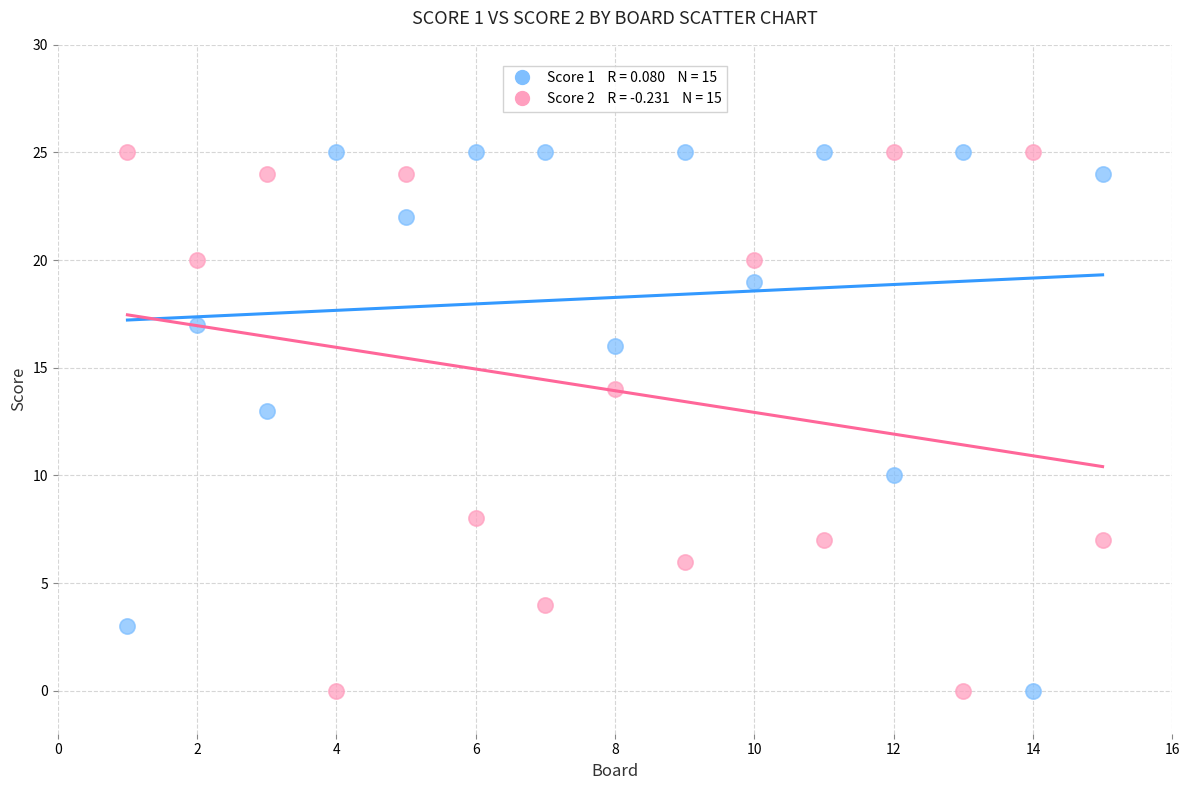

Across all series, what Y value is closest to 12?

13